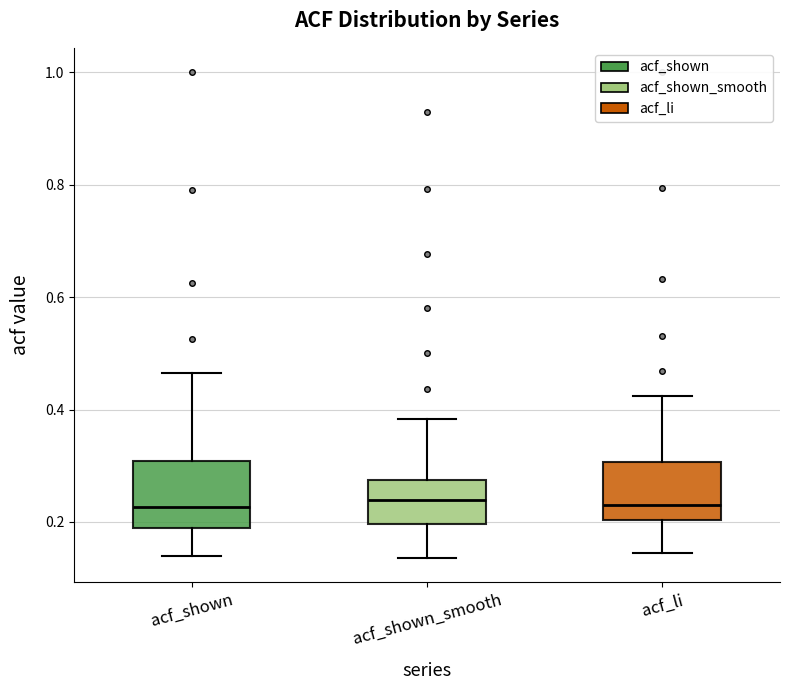

Reading left to right, read every box against the y-axis: the position of its median line, the range the box covers, and the ends of its whiskers. The values are not printed on the chart, so give them approximately, as read against the axis.

acf_shown: median 0.22, box 0.18 to 0.30, whiskers 0.14 to 0.46
acf_shown_smooth: median 0.24, box 0.20 to 0.28, whiskers 0.14 to 0.38
acf_li: median 0.24, box 0.20 to 0.30, whiskers 0.14 to 0.42